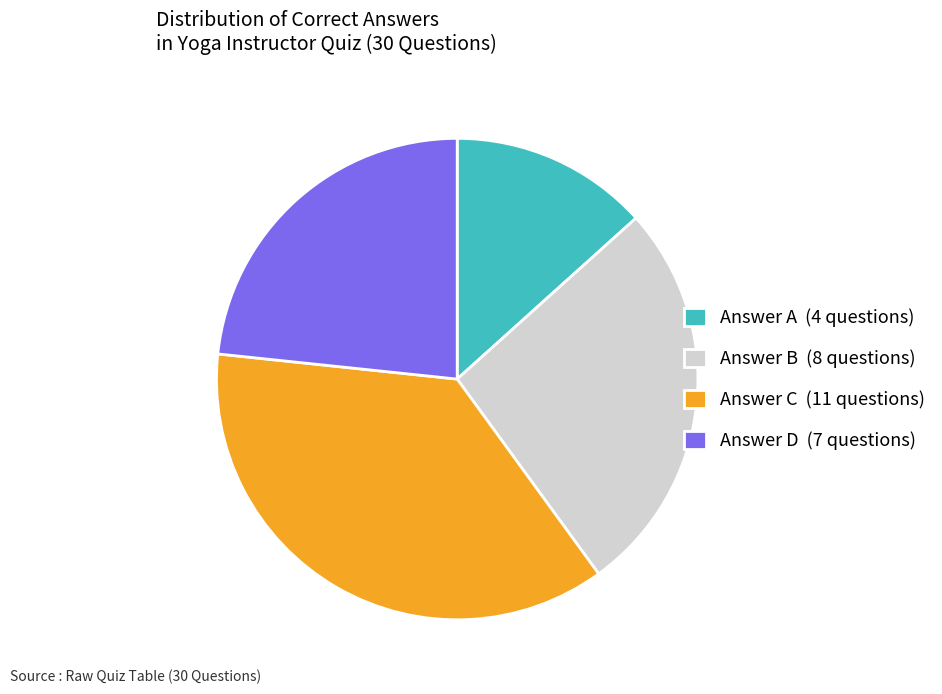

Count the number of slices in the pie.

4